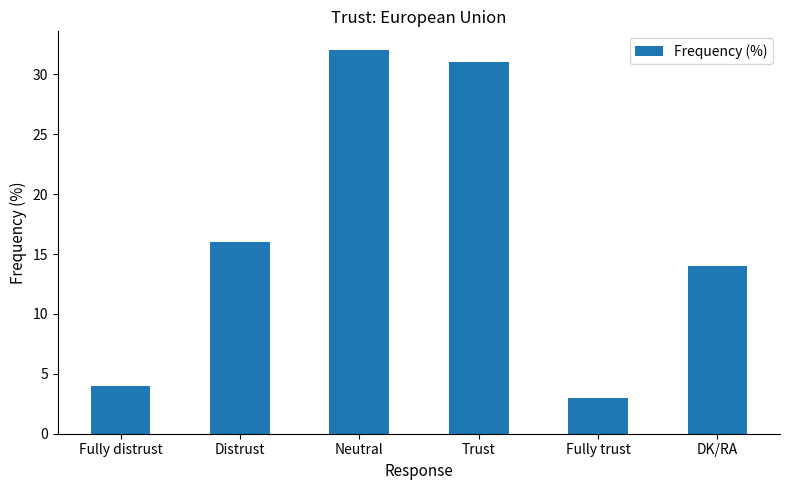

What position from the right is Fully trust?

2